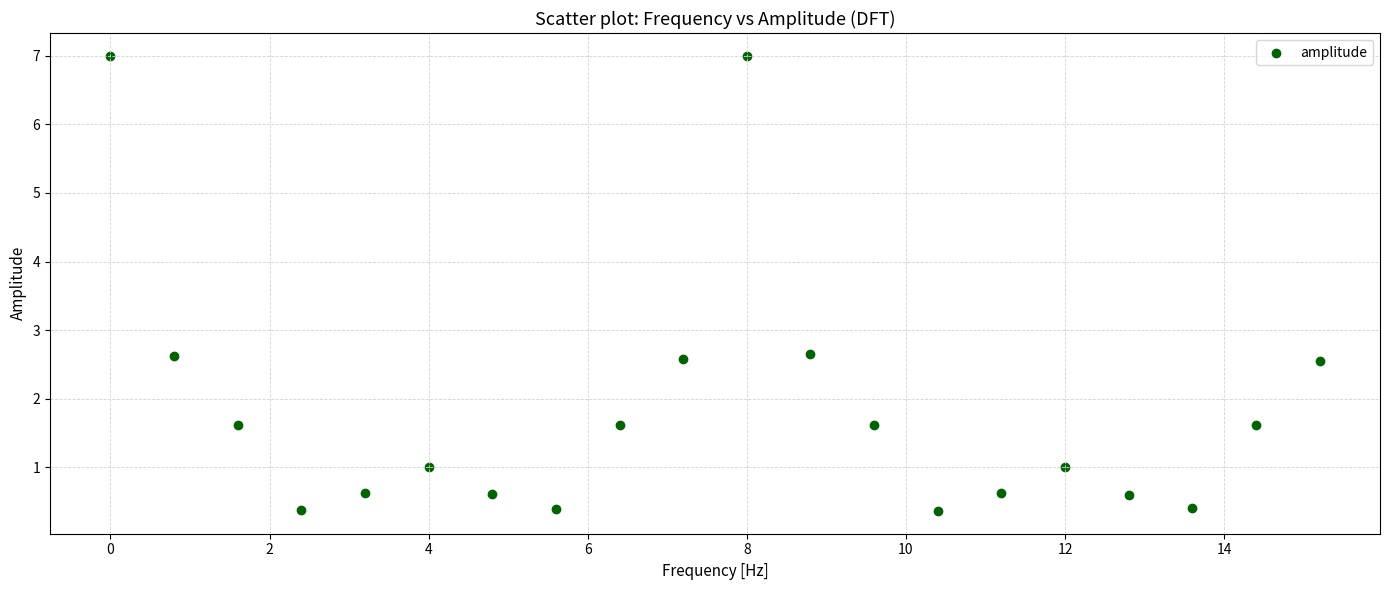

What is the range of Y values (max minus min)?

6.6